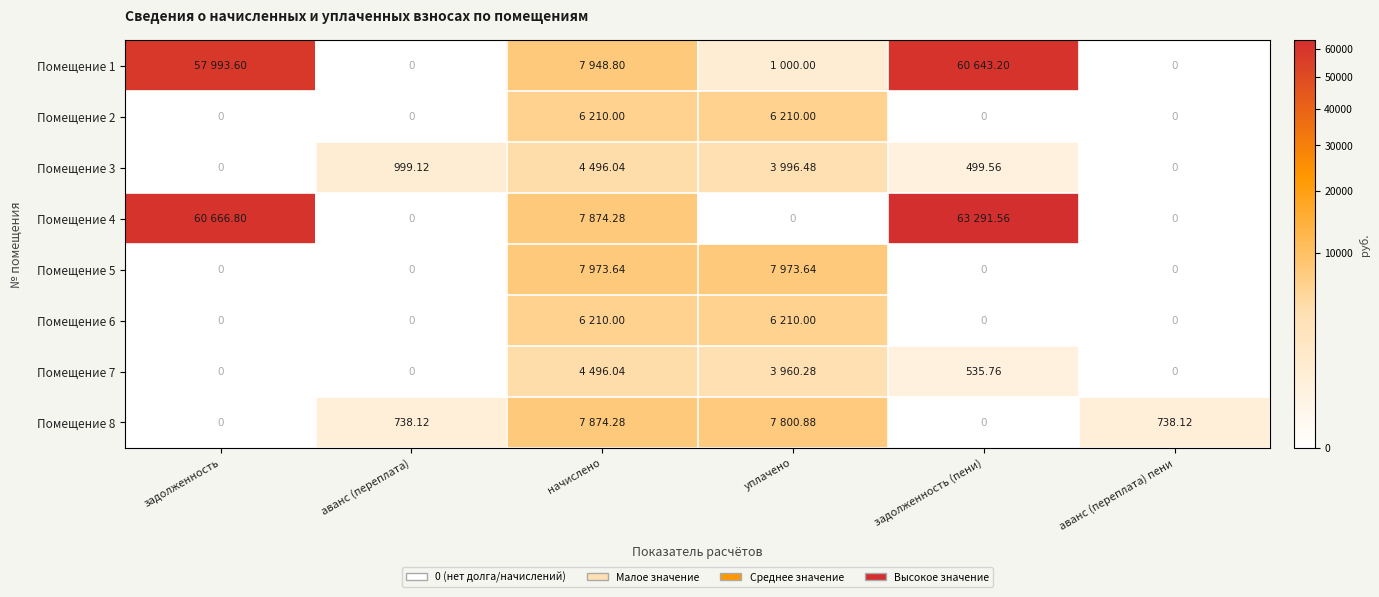

Is it true that Помещение 3 equals 3996.5 at уплачено?

True